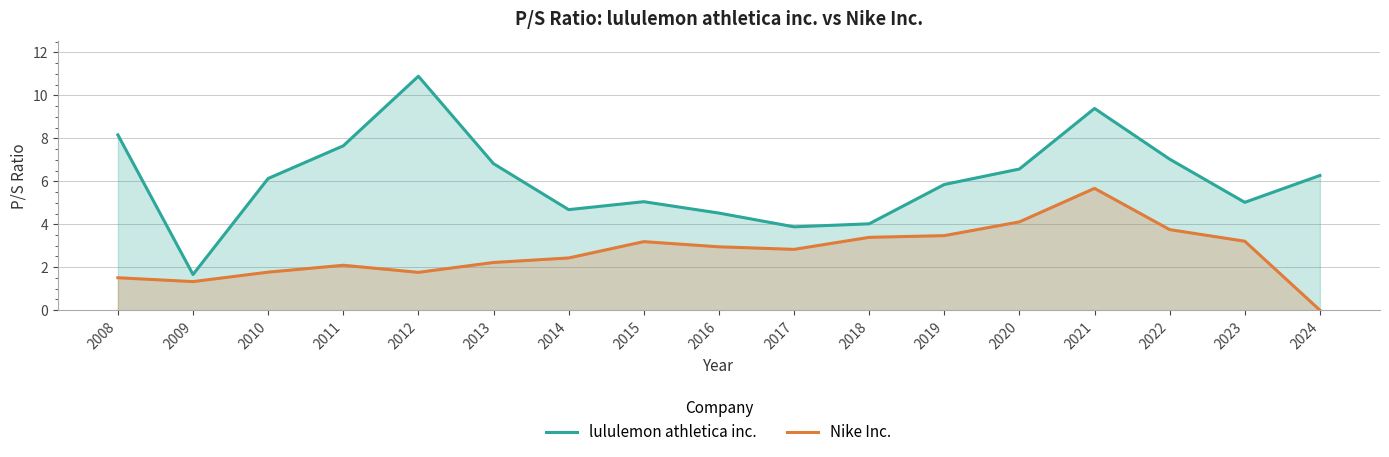

At which category is the sum across all series the highest?

2021